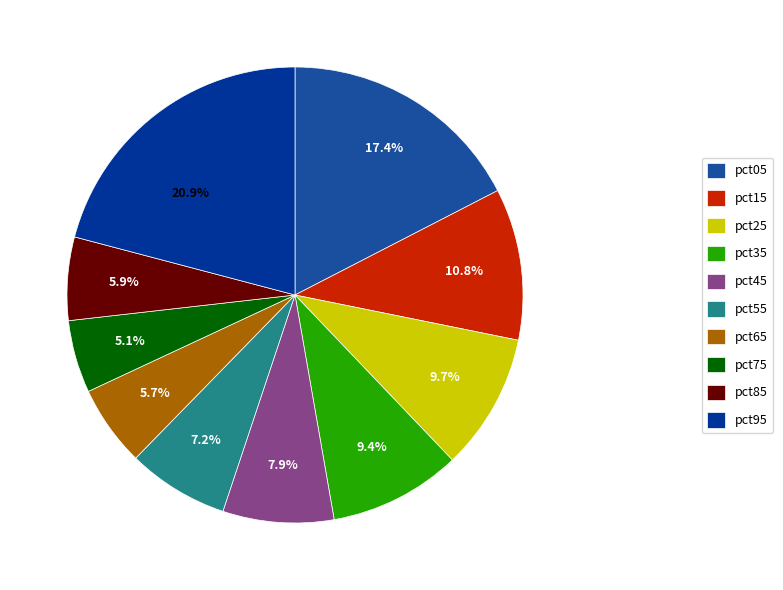

What is the change in value from pct25 to pct95?

+0.5